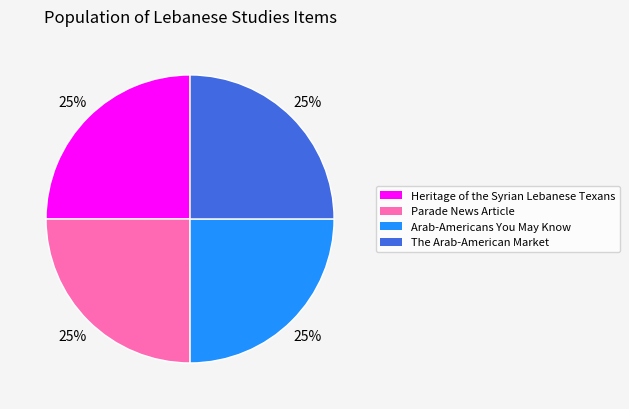

True or false: Parade News Article accounts for 25% of the total.

True